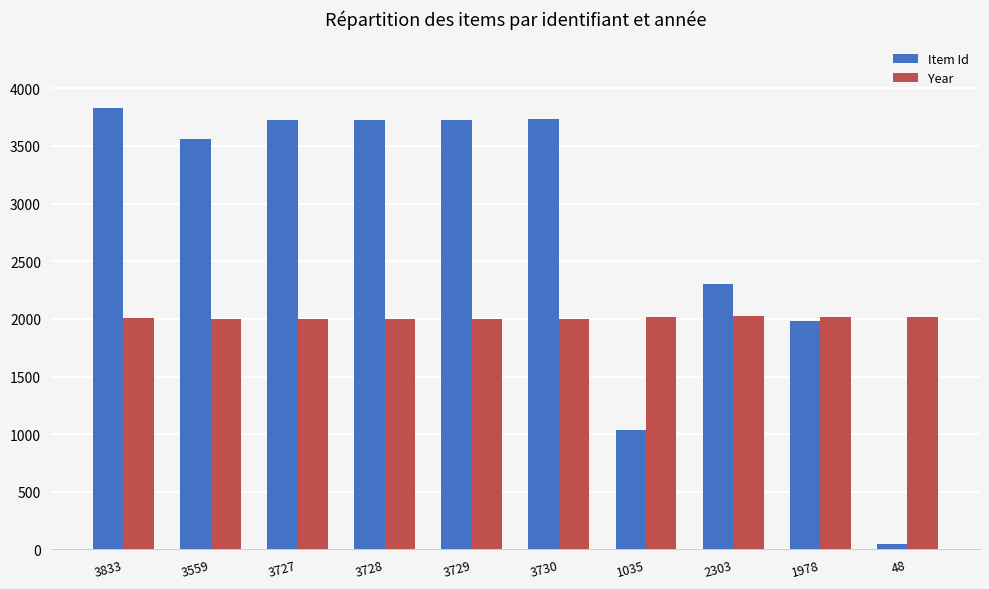

What is the spread (max minus min) of values at 1978?

40